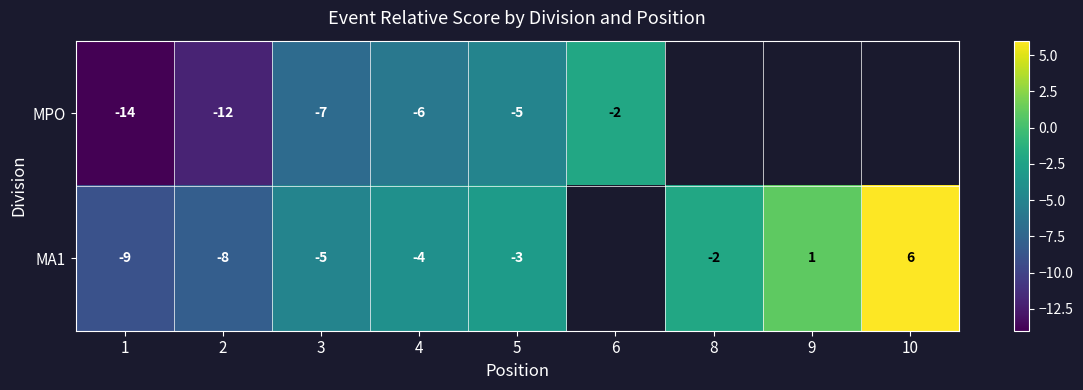

True or false: MPO has a value of -14 at 1.

True